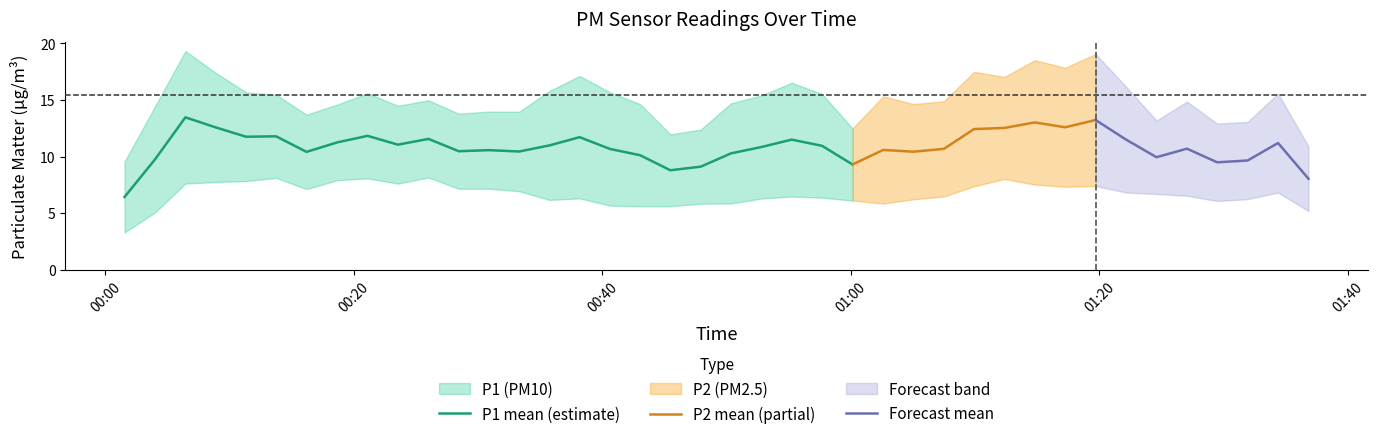

True or false: P1 and P2 intersect in this chart.

False